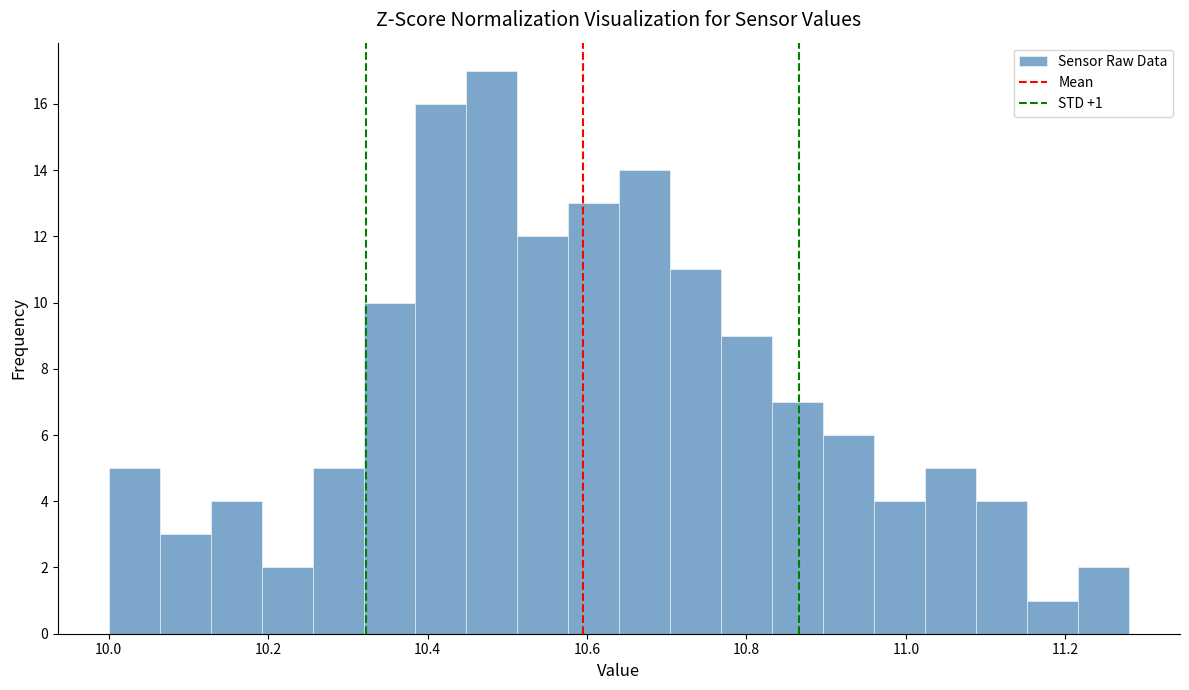

Read against the x-axis, roughly where is the centre of the tallest bar?

10.48